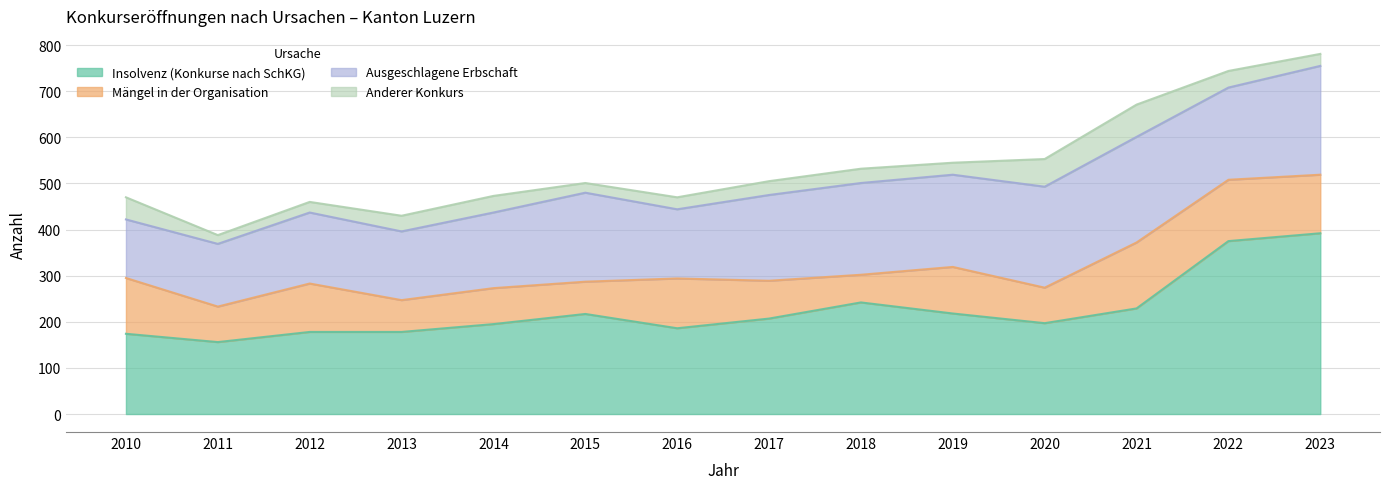

True or false: Insolvenz (Konkurse nach SchKG) has a value of 174 at 2010.

True